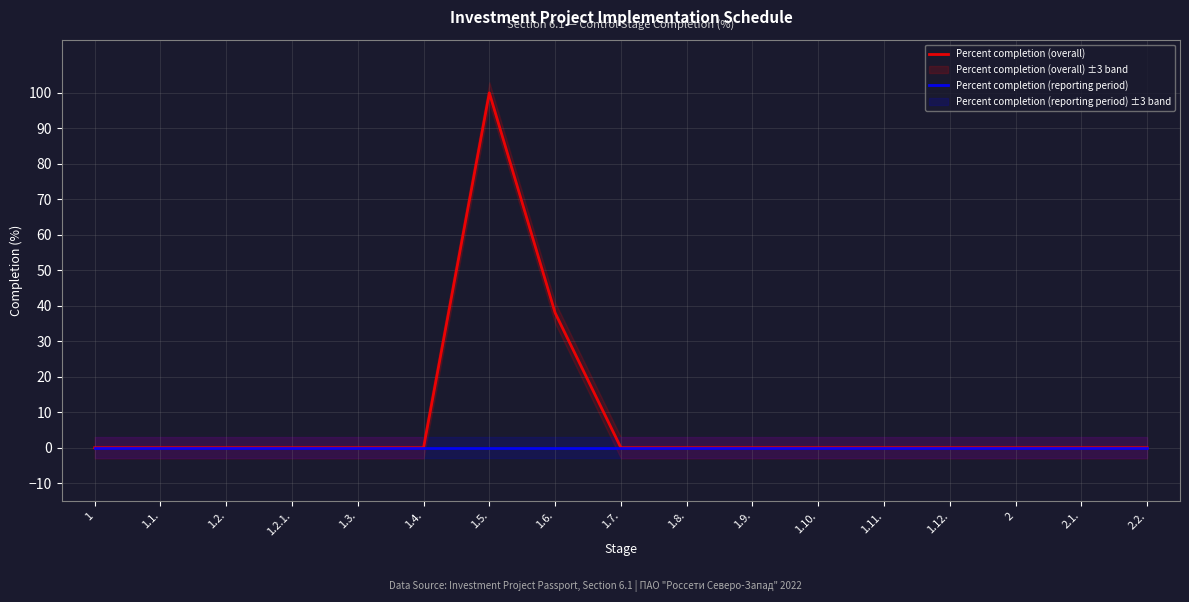

Does the chart have visible grid lines?

Yes